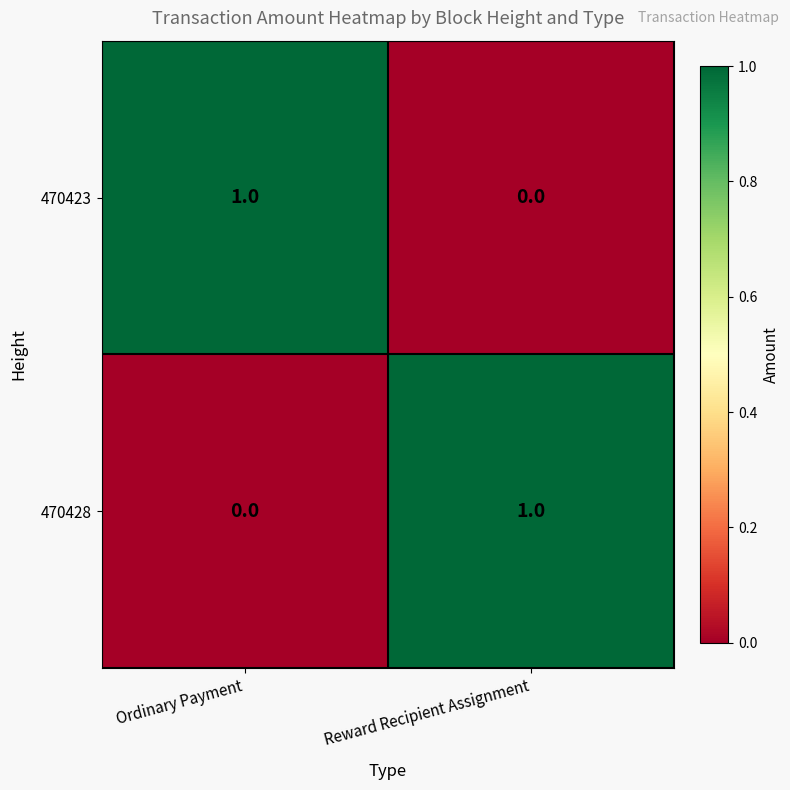

Rank the categories by 470428 value from highest to lowest.

Reward Recipient Assignment, Ordinary Payment